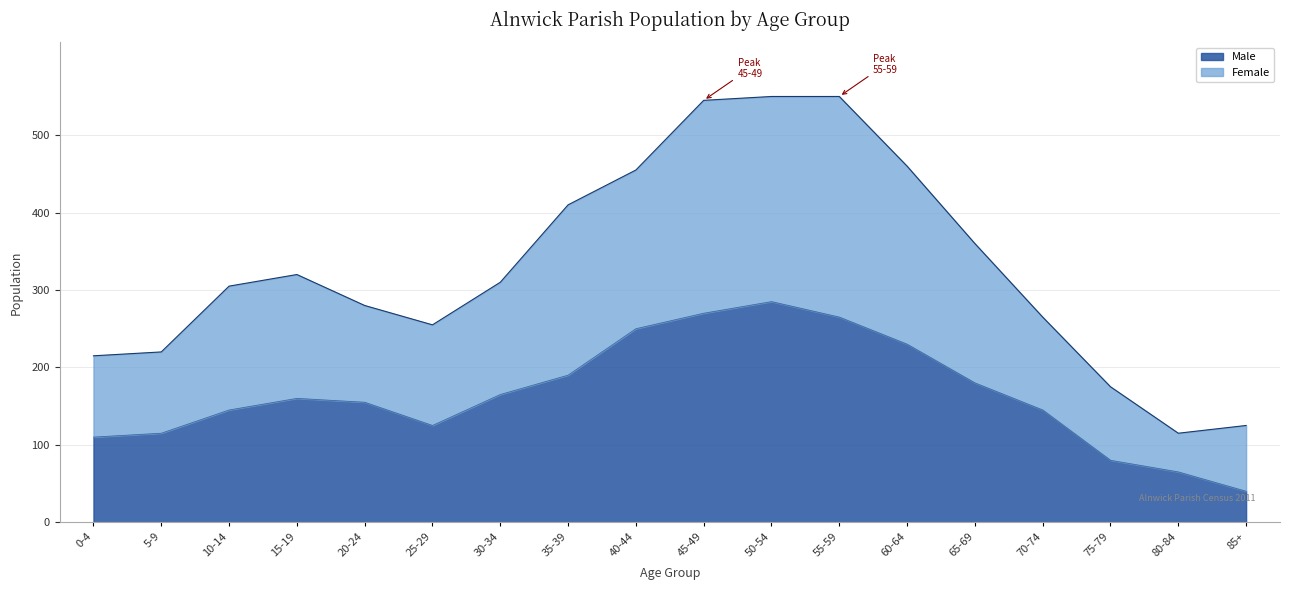

True or false: Female and Male intersect in this chart.

False